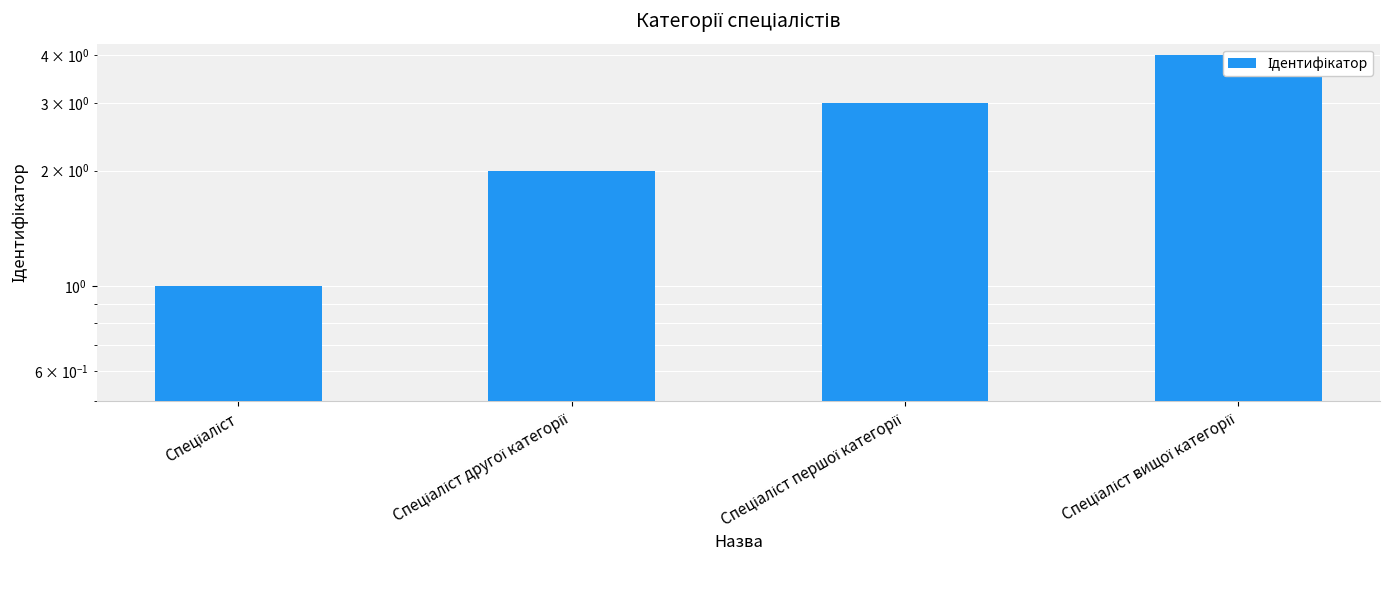

What is the change in value from Спеціаліст to Спеціаліст другої категорії?

+1